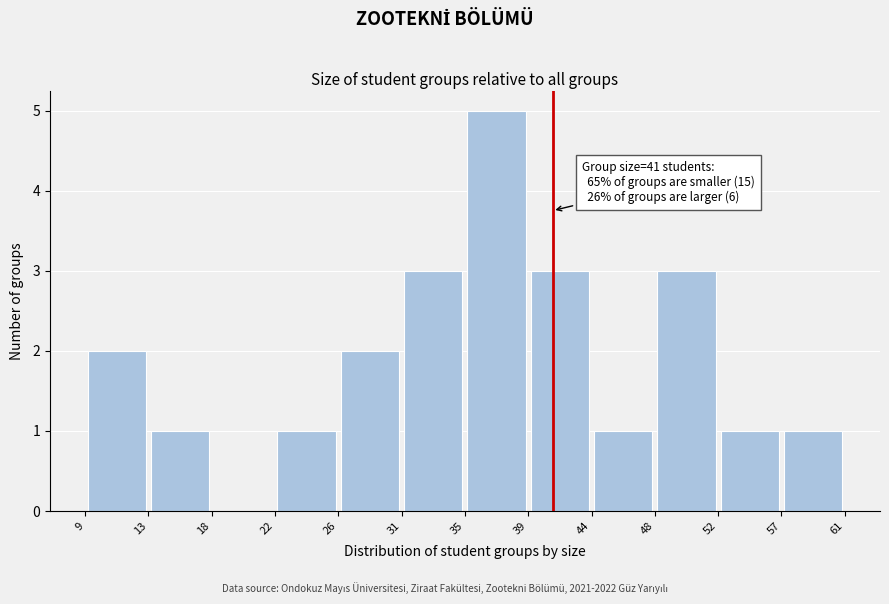

Over which range of the x-axis is the bar tallest?

35 to 39